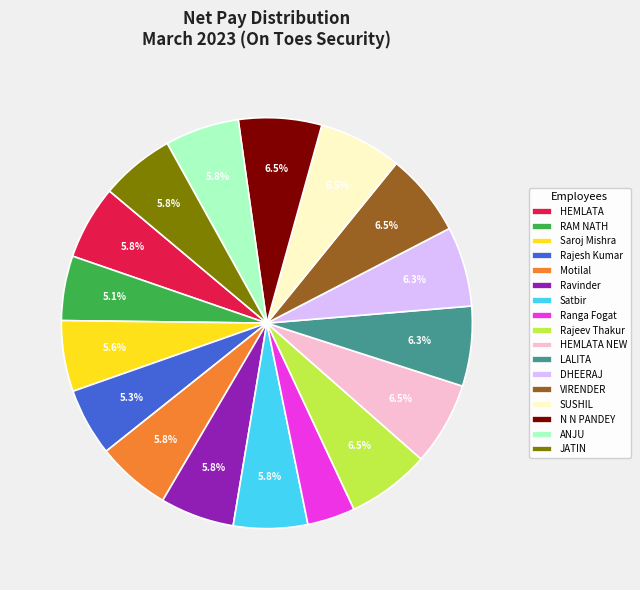

What is the ratio of the value at RAM NATH to the value at HEMLATA?

0.9